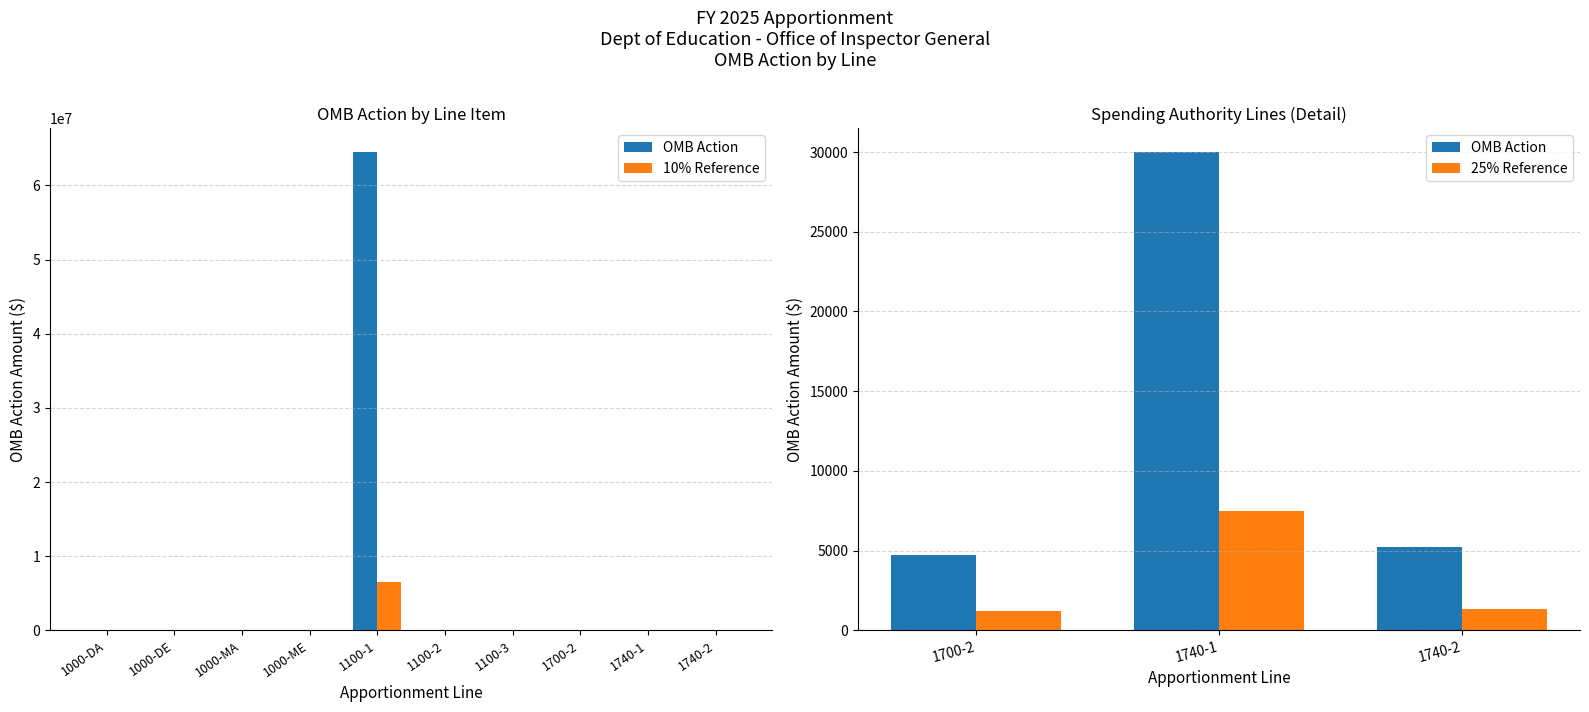

What is the maximum value shown in the chart?

64500000